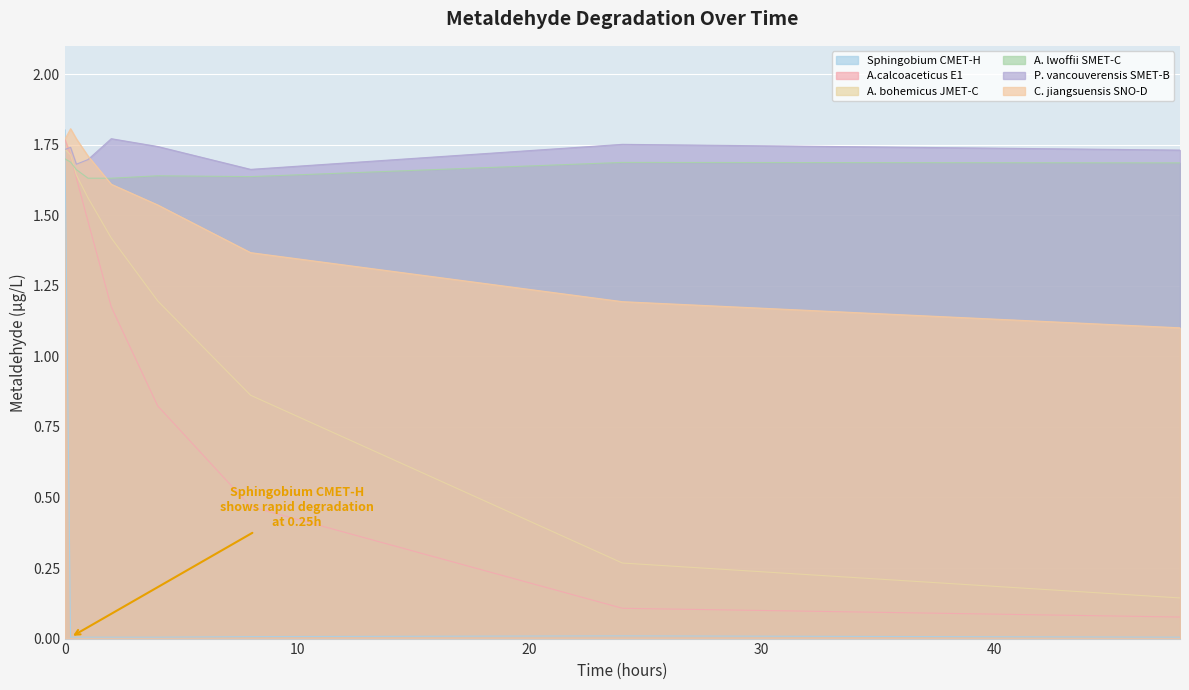

What is the label of the 5th point from the right?

2